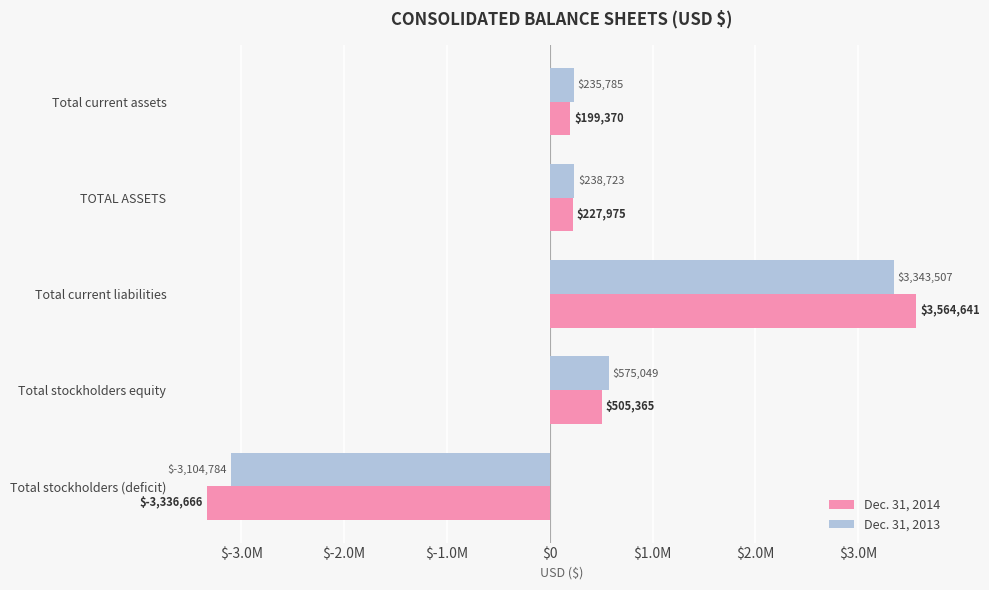

Which series has the largest total across all categories?

Dec. 31, 2013